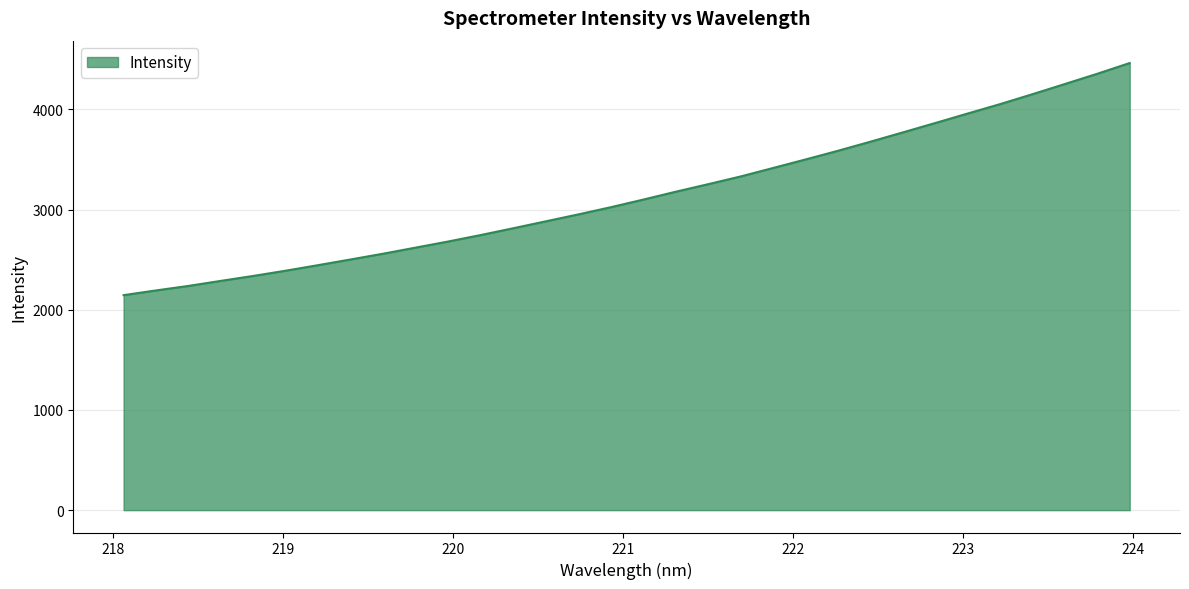

What is the smallest value displayed?

2145.6